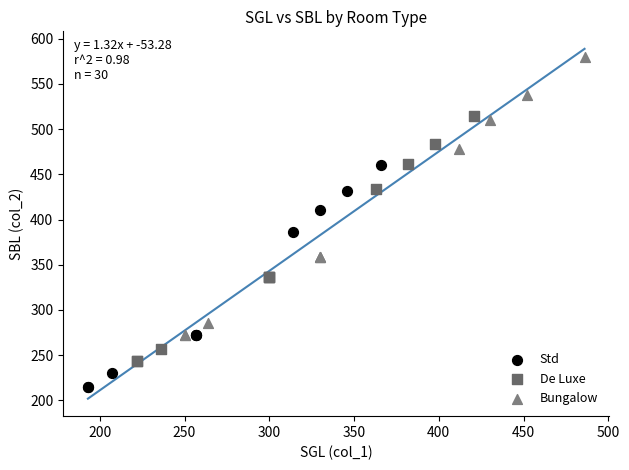

Which series has the largest Y range (max minus min)?

Bungalow